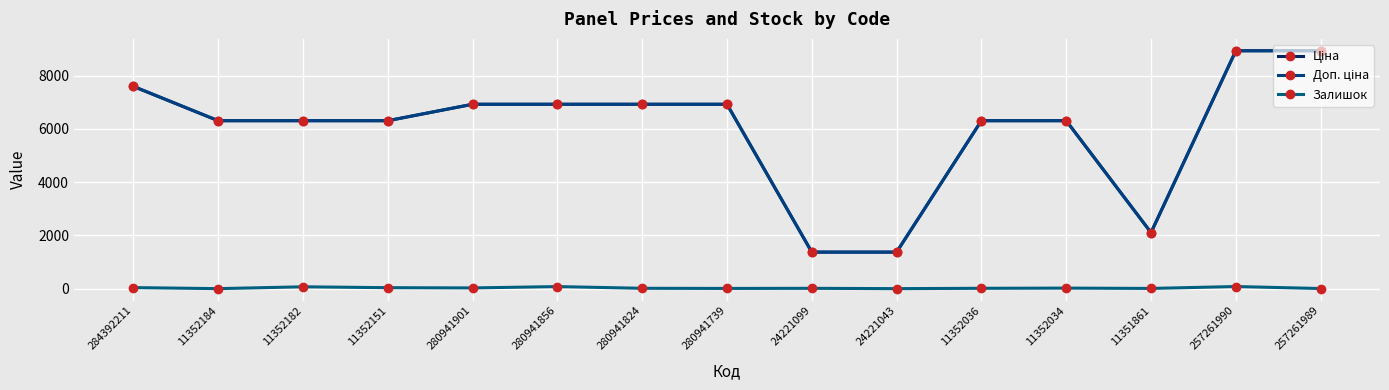

Does the chart have visible grid lines?

Yes